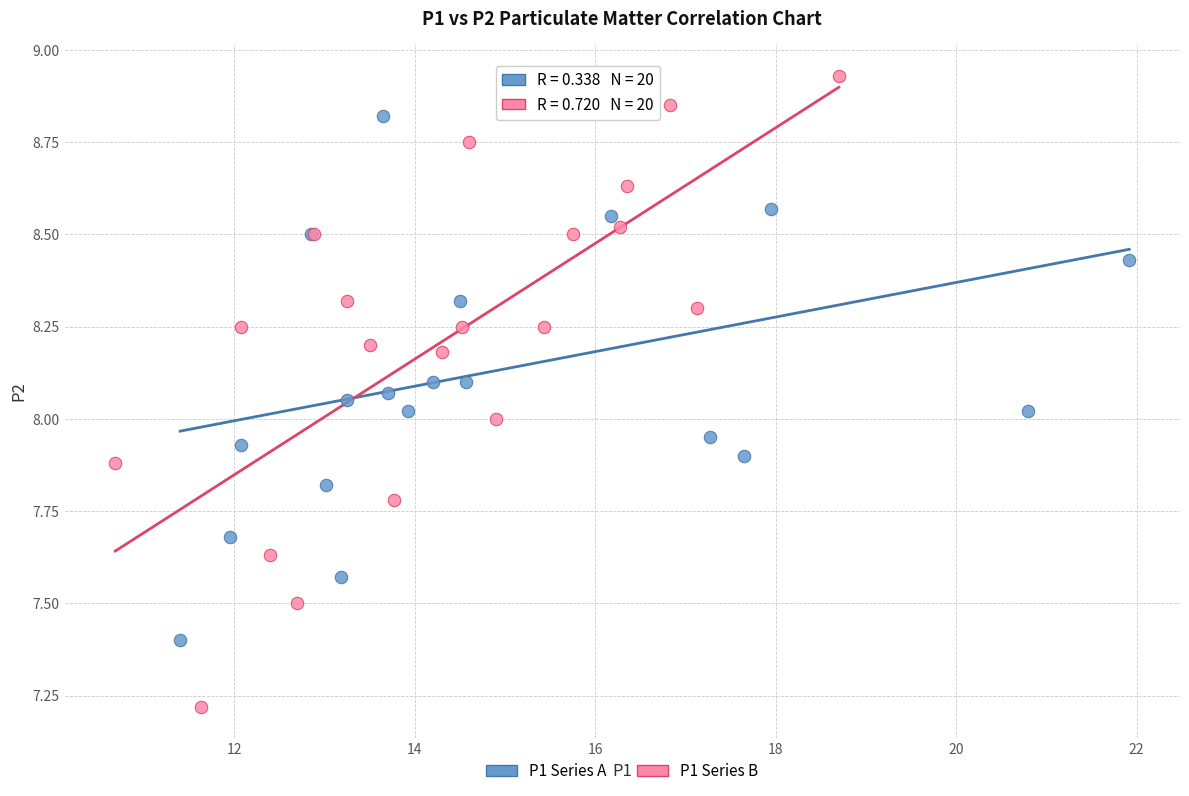

Which series contains the lowest Y value?

P1 Series B